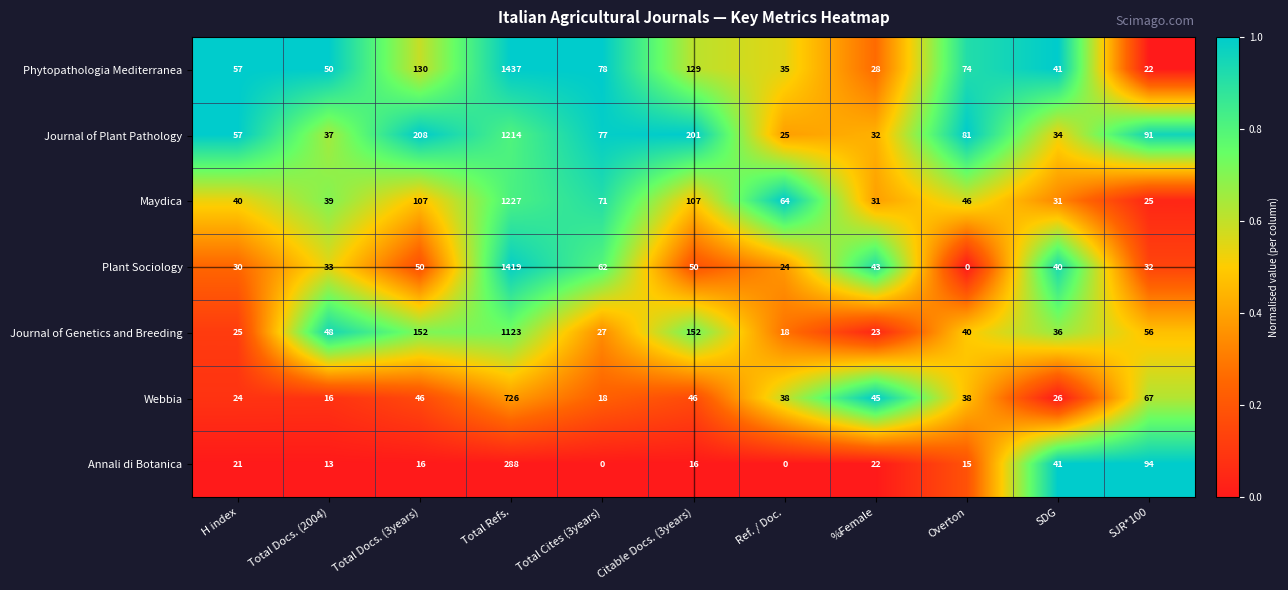

What value does the Maydica series have at Total Docs. (2004), to the nearest 10?

40